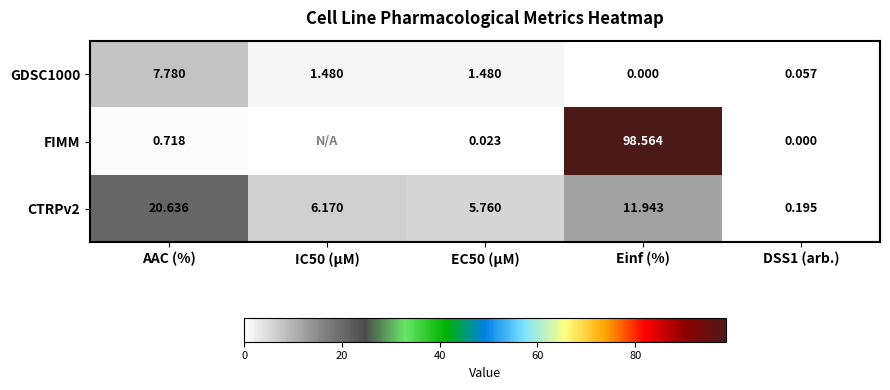

Which category has the highest value in the GDSC1000 series?

AAC (%)